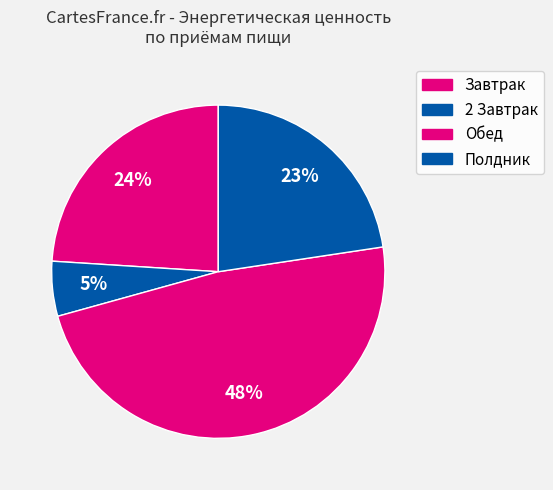

Combined, what portion of the pie is Полдник and Обед?

70.7%